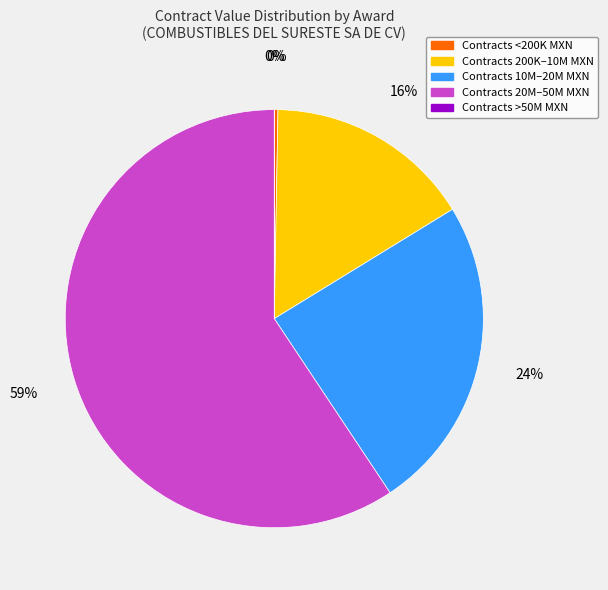

Does any single category account for the majority?

Yes